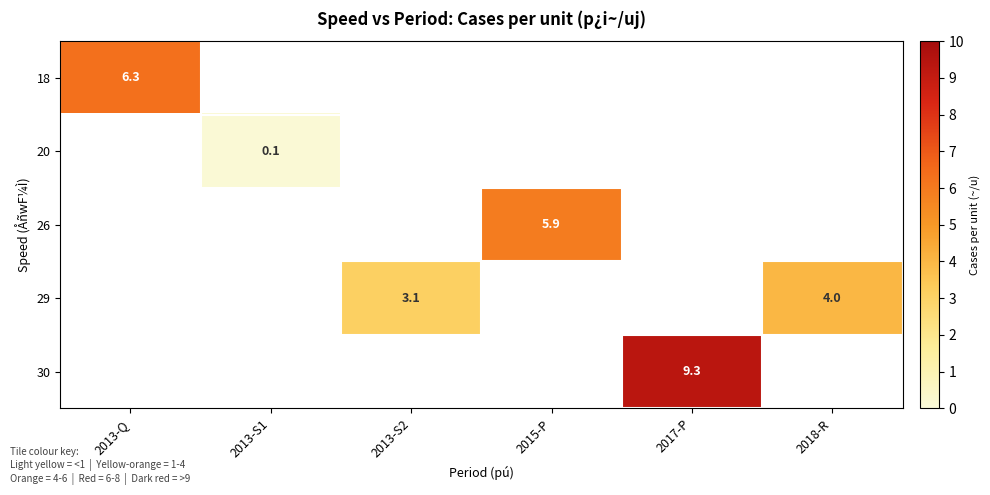

At how many categories does at least one series exceed 5?

3